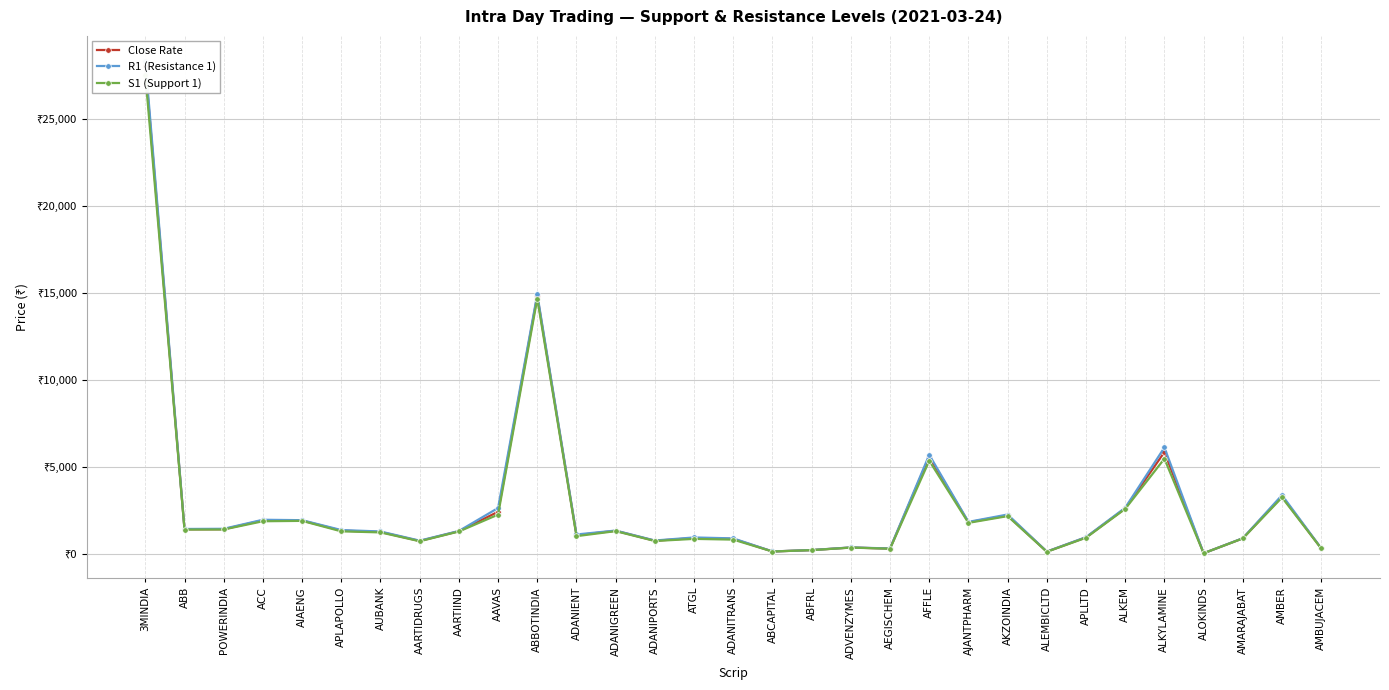

What is the label of the 18th point from the left?

ABFRL